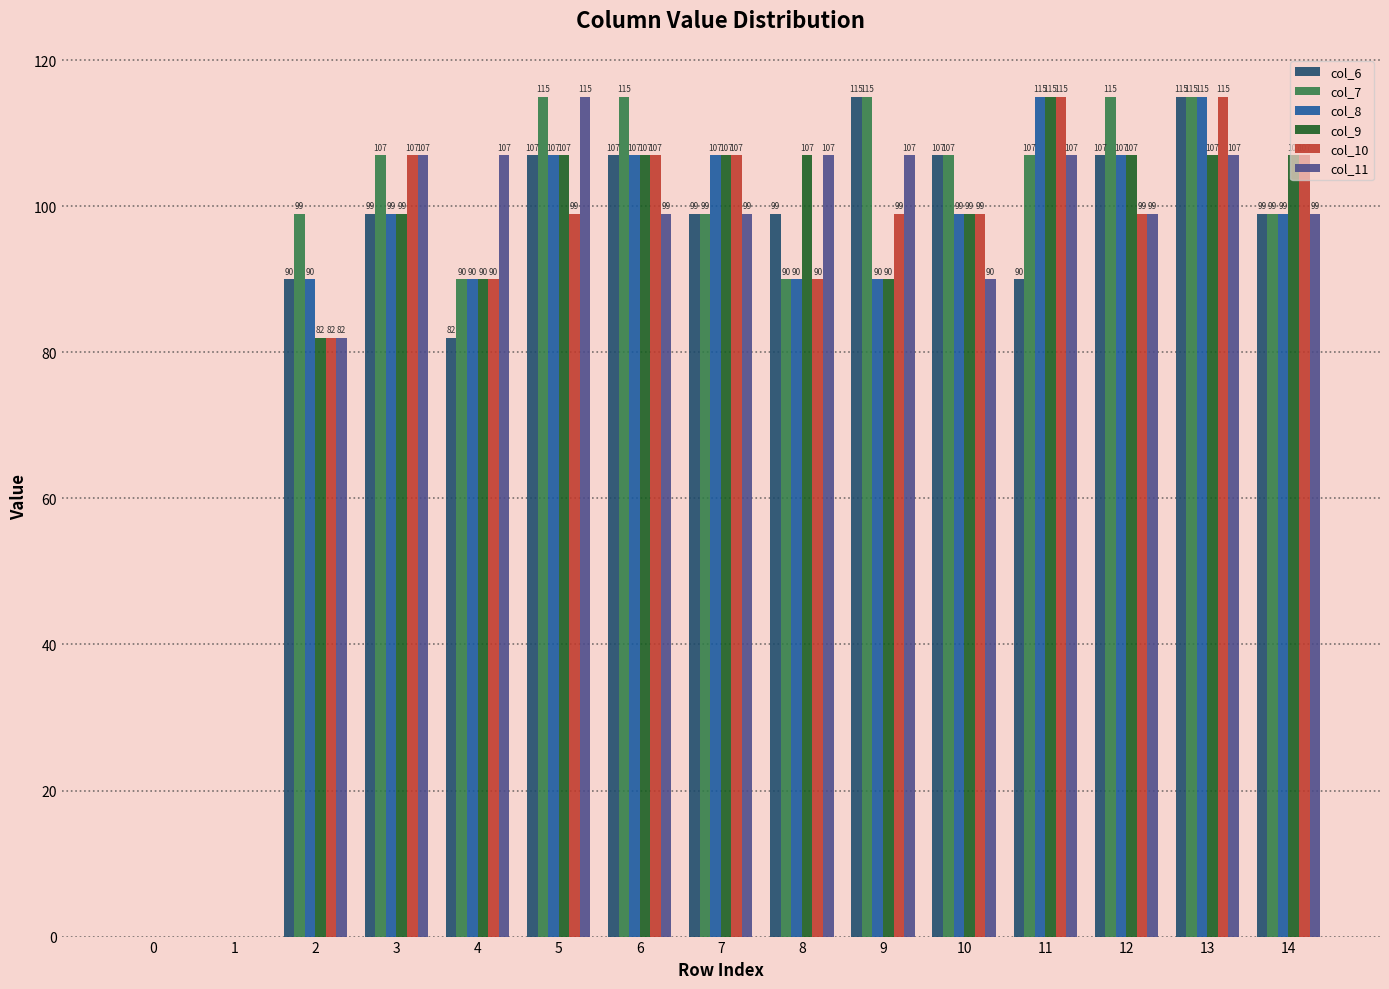

What is the sum of the col_11 values at 0 and 5?

115